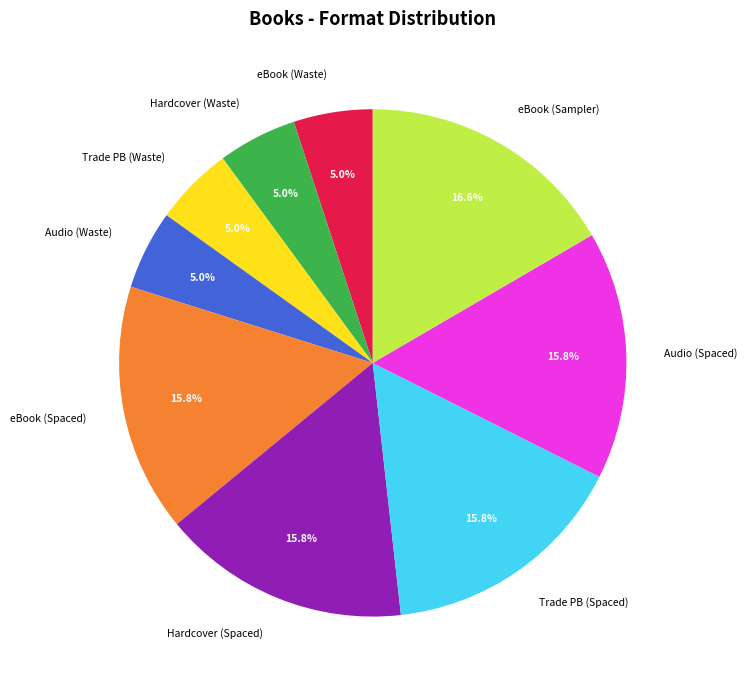

Which category has the biggest portion of the pie?

eBook (Sampler)